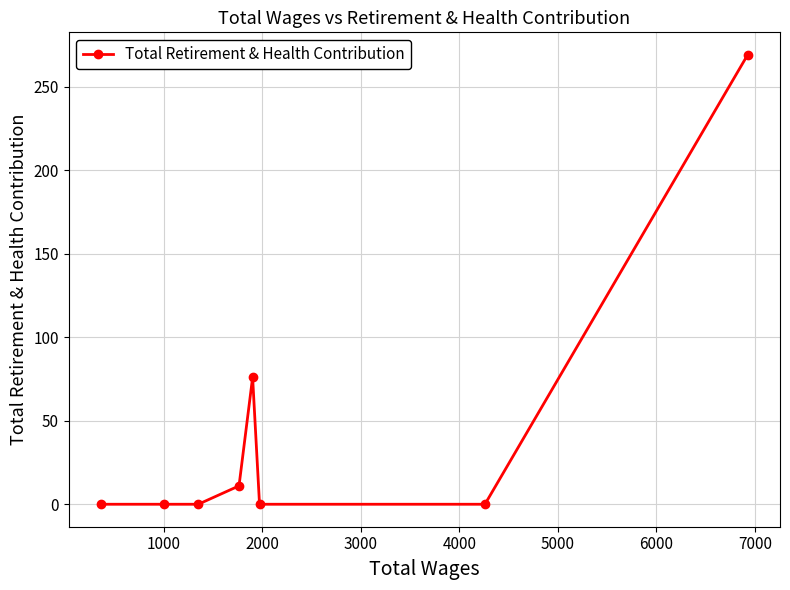

What is the greatest value displayed?

269